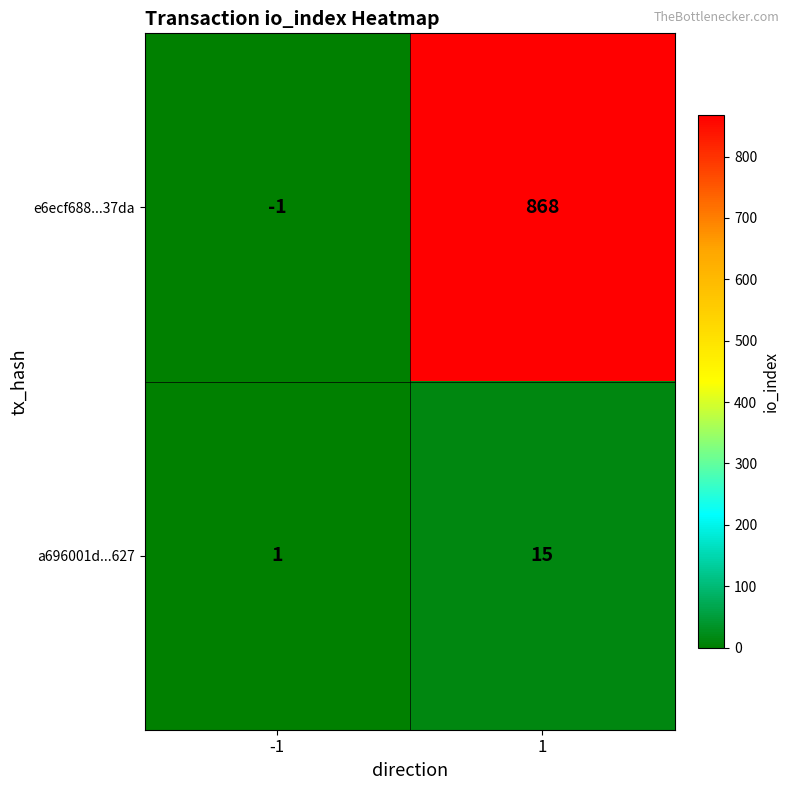

List the labels in order of a696001d...627 value, smallest first.

-1, 1